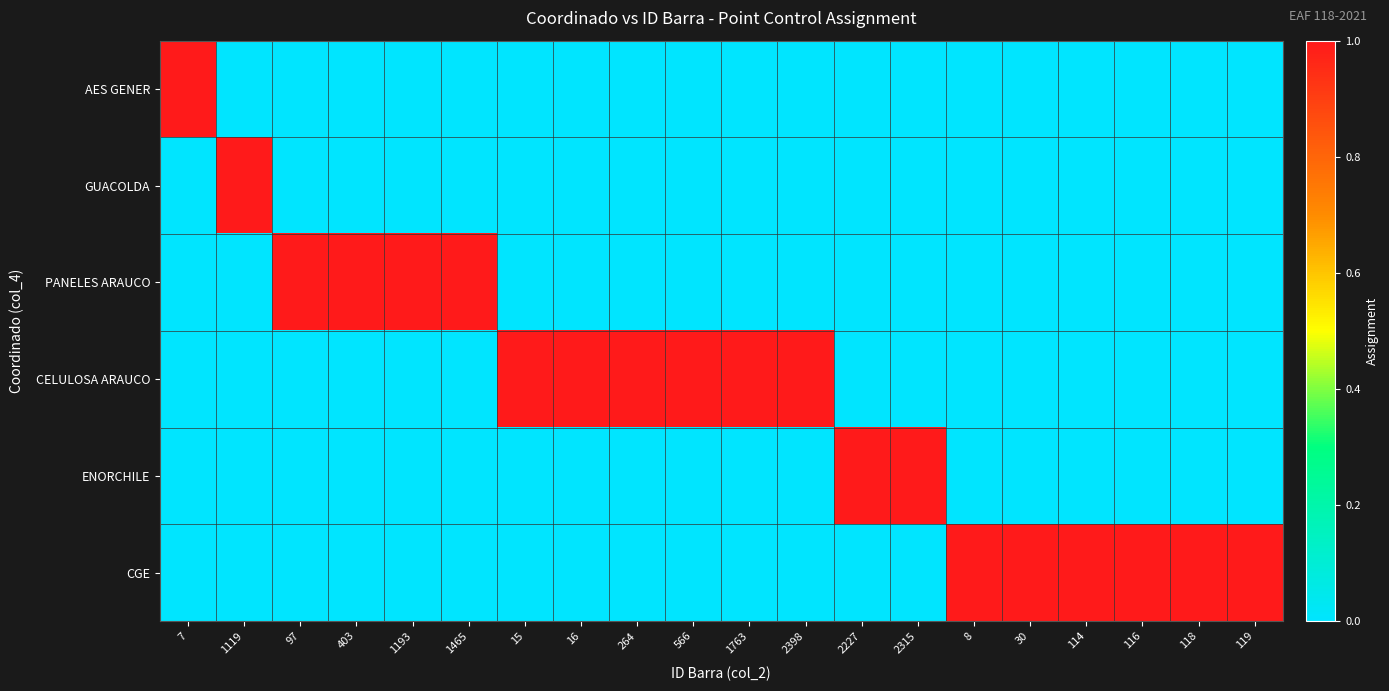

Reading left to right, list all the values displayed in this chart.

AES GENER: 7=1	1119=0	97=0	403=0	1193=0	1465=0	15=0	16=0	264=0	566=0	1763=0	2398=0	2227=0	2315=0	8=0	30=0	114=0	116=0	118=0	119=0
GUACOLDA: 7=0	1119=1	97=0	403=0	1193=0	1465=0	15=0	16=0	264=0	566=0	1763=0	2398=0	2227=0	2315=0	8=0	30=0	114=0	116=0	118=0	119=0
PANELES ARAUCO: 7=0	1119=0	97=1	403=1	1193=1	1465=1	15=0	16=0	264=0	566=0	1763=0	2398=0	2227=0	2315=0	8=0	30=0	114=0	116=0	118=0	119=0
CELULOSA ARAUCO: 7=0	1119=0	97=0	403=0	1193=0	1465=0	15=1	16=1	264=1	566=1	1763=1	2398=1	2227=0	2315=0	8=0	30=0	114=0	116=0	118=0	119=0
ENORCHILE: 7=0	1119=0	97=0	403=0	1193=0	1465=0	15=0	16=0	264=0	566=0	1763=0	2398=0	2227=1	2315=1	8=0	30=0	114=0	116=0	118=0	119=0
CGE: 7=0	1119=0	97=0	403=0	1193=0	1465=0	15=0	16=0	264=0	566=0	1763=0	2398=0	2227=0	2315=0	8=1	30=1	114=1	116=1	118=1	119=1